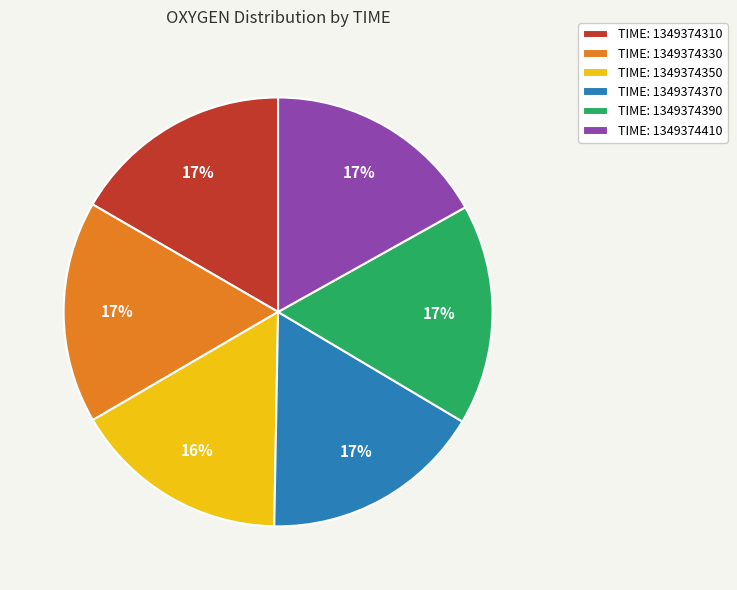

Does TIME: 1349374390 represent more than half of the total?

No